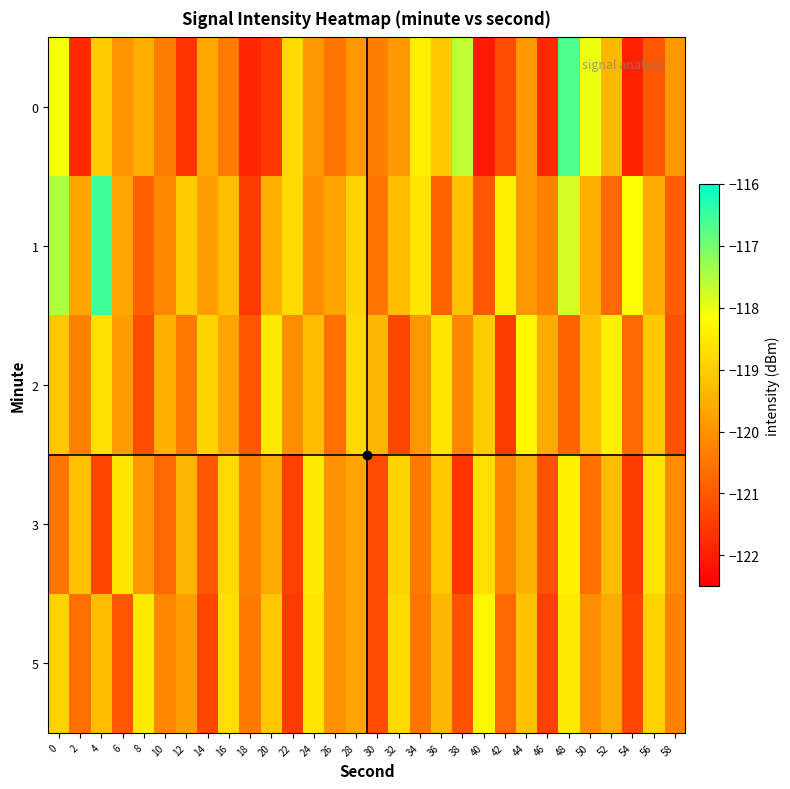

At how many categories does at least one series exceed -120?

29